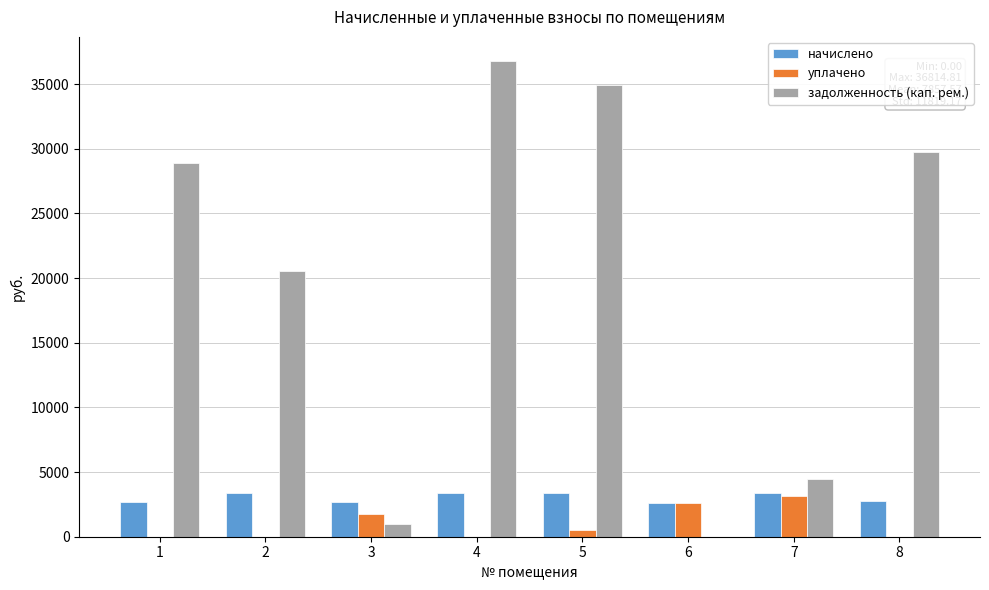

What is the maximum value shown in the chart?

36814.8